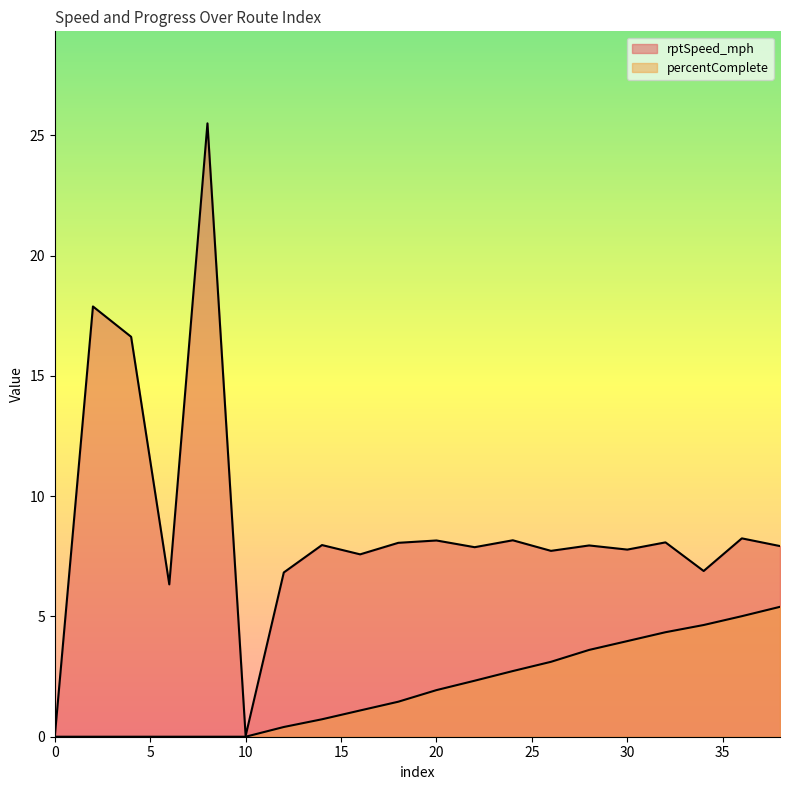

Is it true that percentComplete equals 2.4 at 18?

False